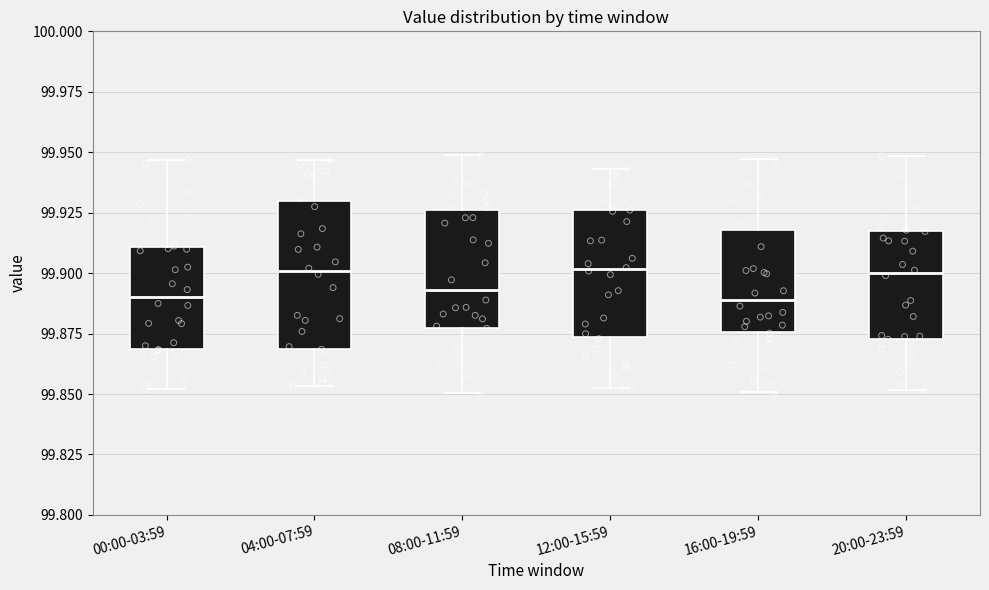

Which box is the tallest, from its lower edge to its upper edge?

04:00-07:59